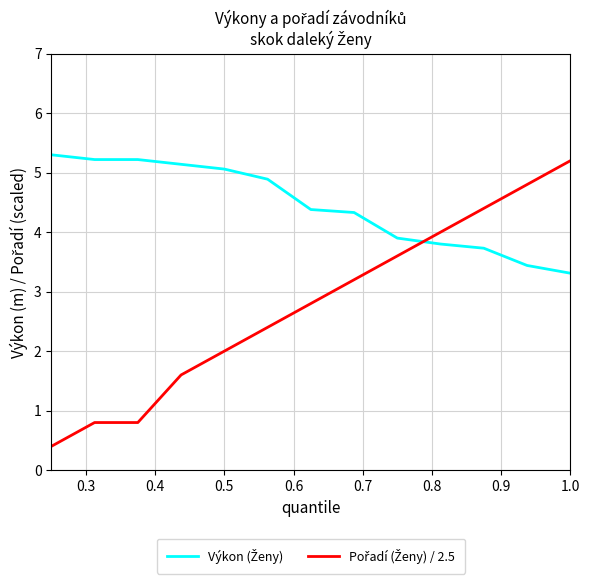

What is the smallest value displayed?

0.4